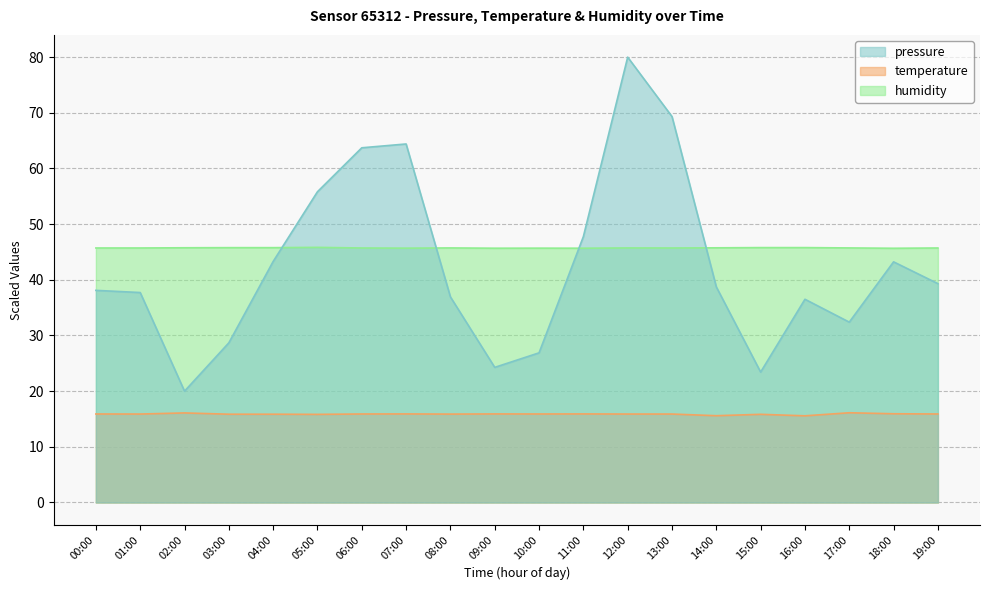

True or false: temperature has a value of 15.9 at 06:00.

True